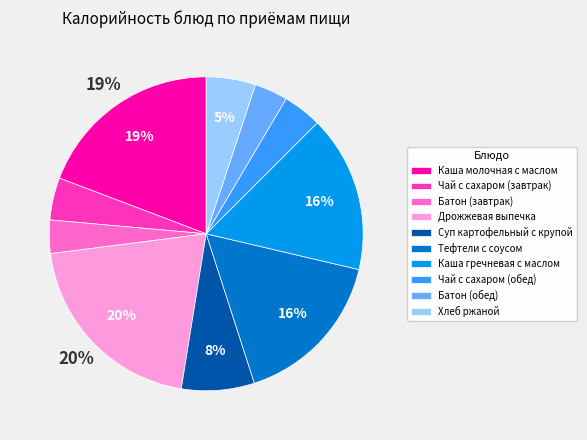

To the nearest percent, what is the combined percentage of Чай с сахаром (завтрак) and Суп картофельный с крупой?

12%